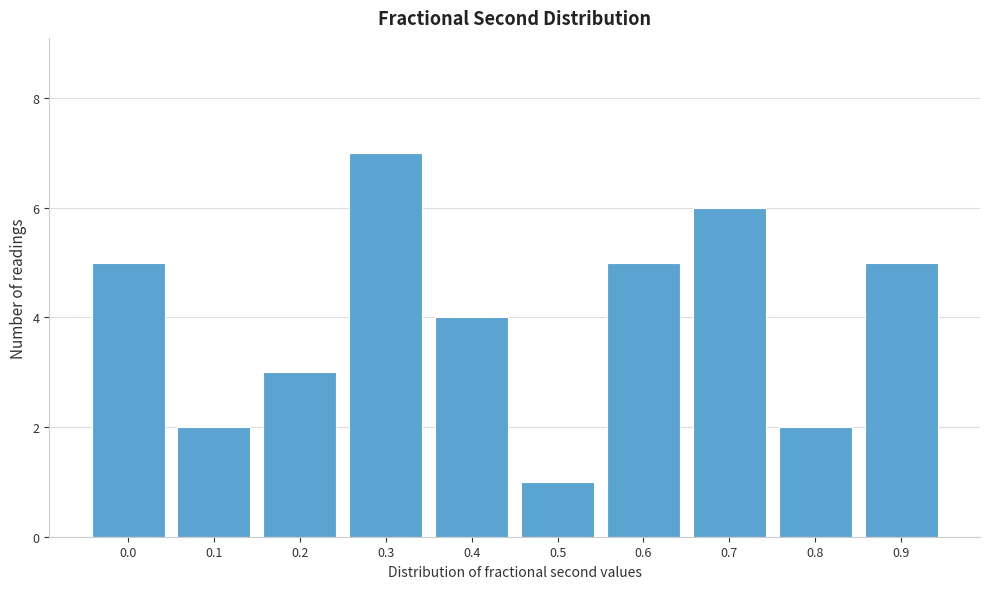

Reading left to right, transcribe all the data shown in this chart.

0.0=5	0.1=2	0.2=3	0.3=7	0.4=4	0.5=1	0.6=5	0.7=6	0.8=2	0.9=5